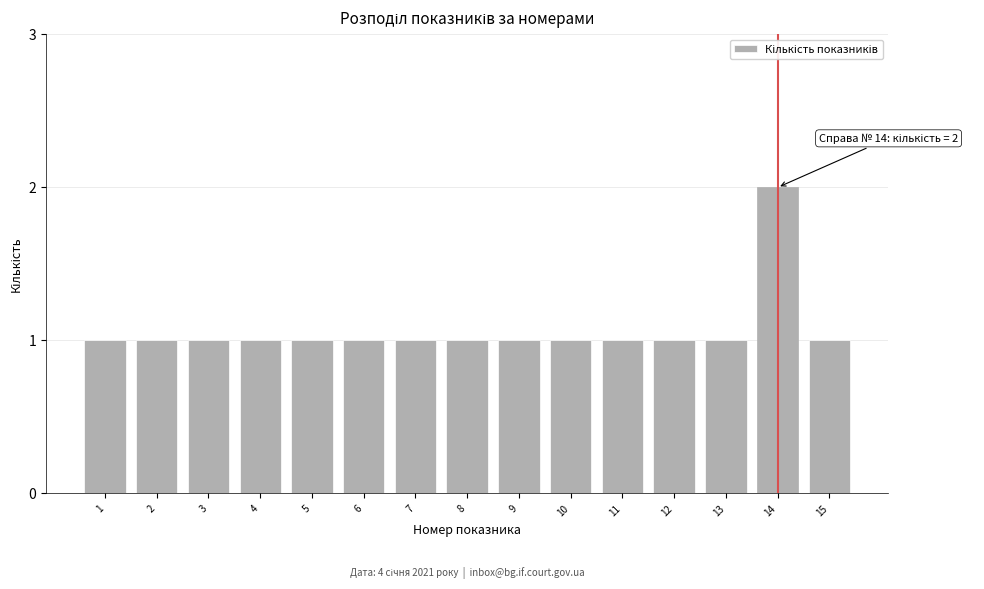

Reading right to left, what are all the values shown in this chart?

1	2	1	1	1	1	1	1	1	1	1	1	1	1	1